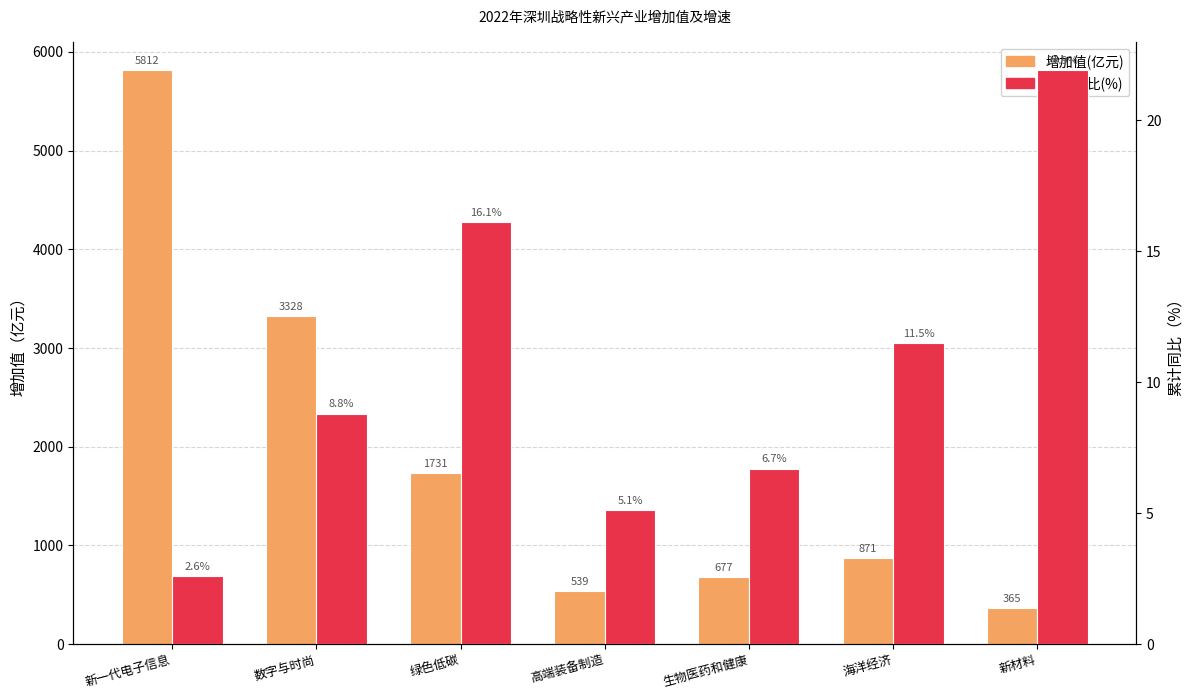

Reading right to left, list all the values displayed in this chart.

增加值(亿元): 364.7	871.3	676.8	539.0	1730.6	3327.7	5812.0
累计同比(%): 21.9	11.5	6.7	5.1	16.1	8.8	2.6